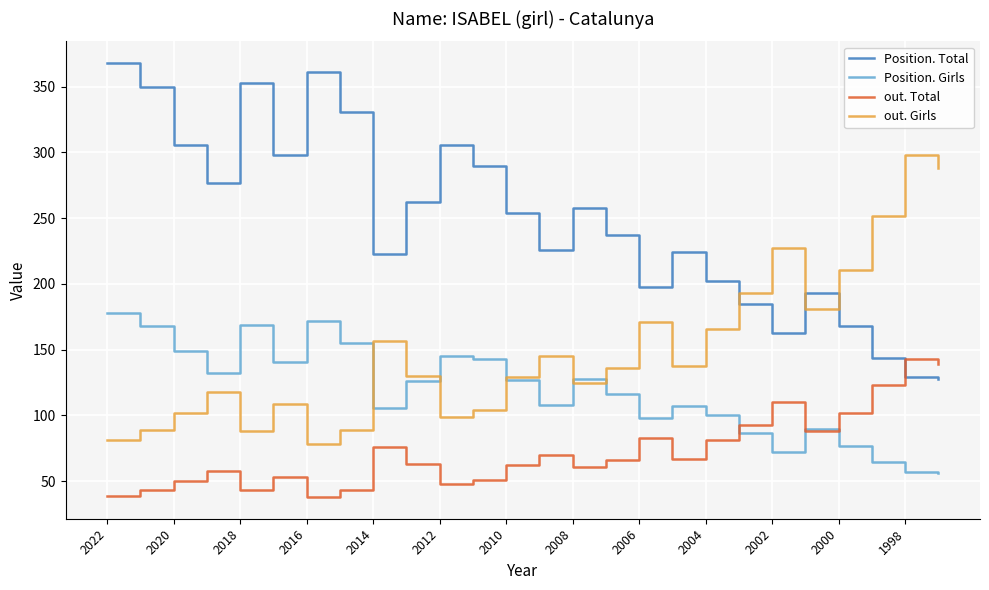

True or false: out. Girls and out. Total cross at least once.

False